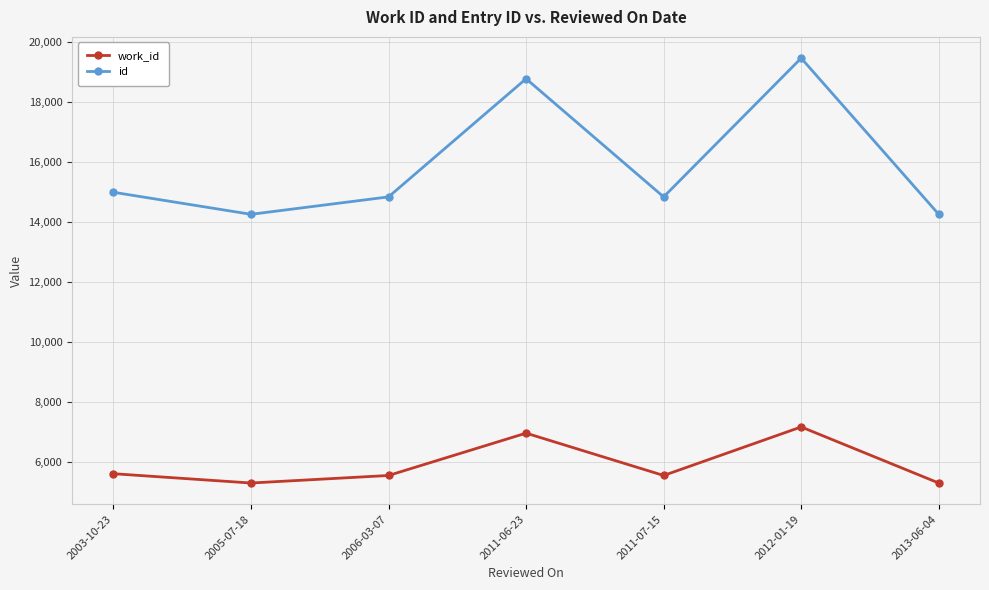

What is the minimum value shown in the chart?

5302